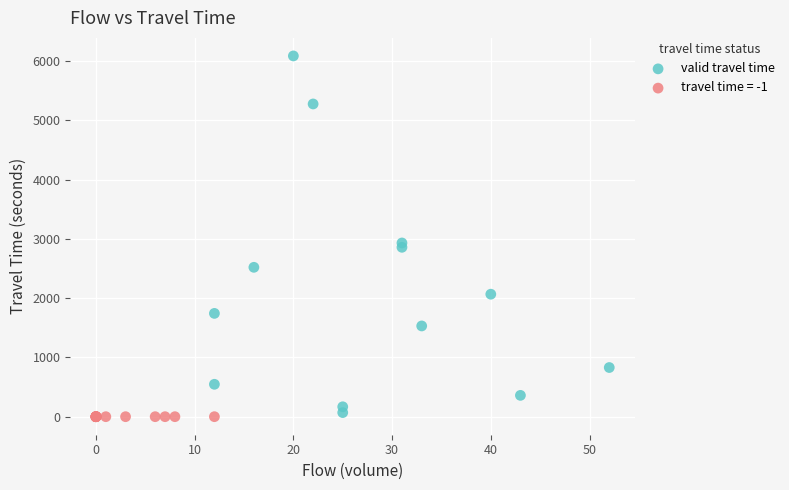

Which series contains the highest Y value?

valid travel time